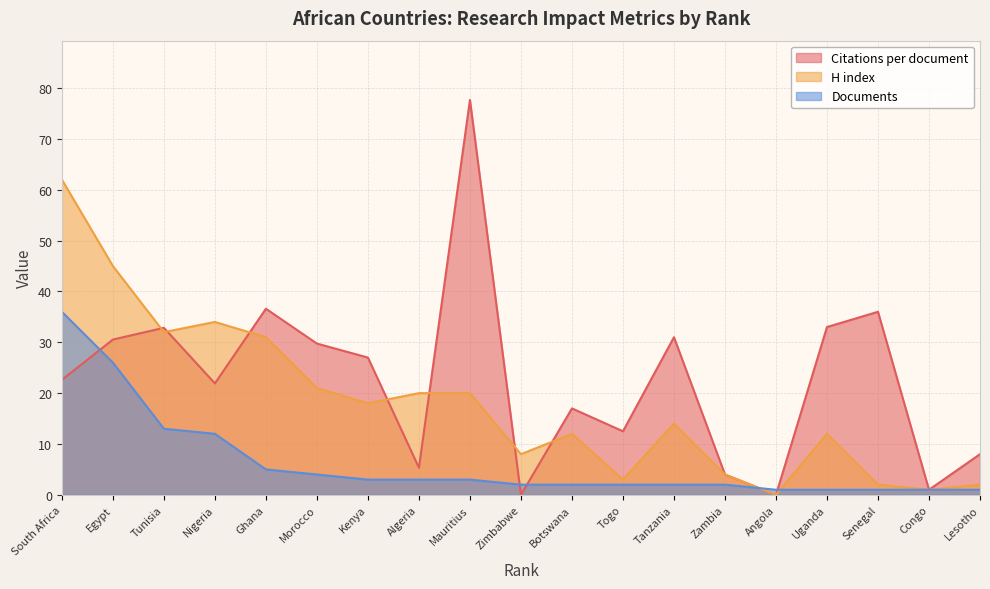

Where do Citations per document and H index first cross each other?

Egypt and Tunisia